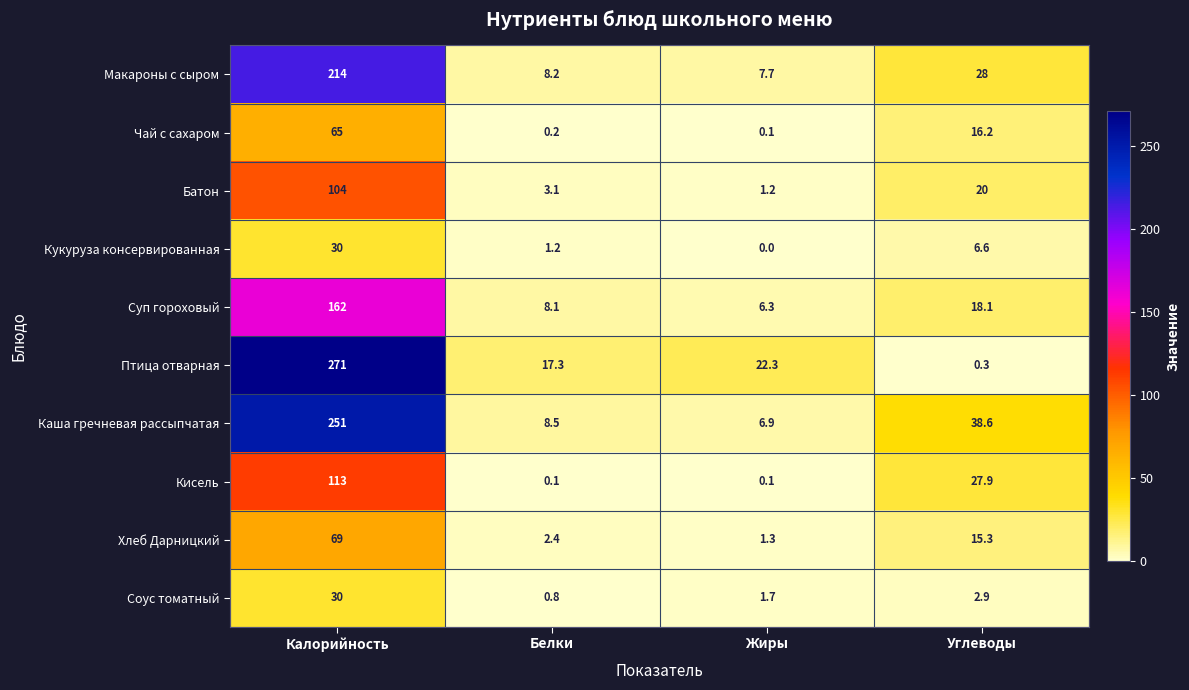

How many values in the Суп гороховый series exceed 18?

2